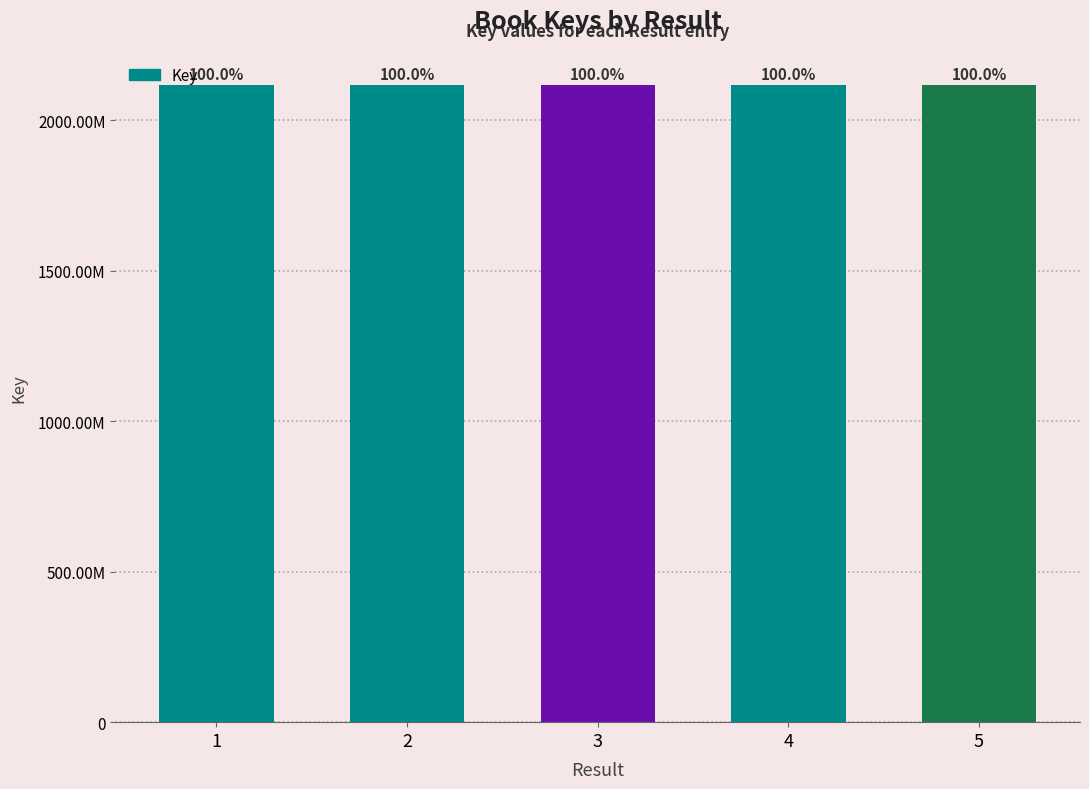

Does the chart contain any negative values?

No